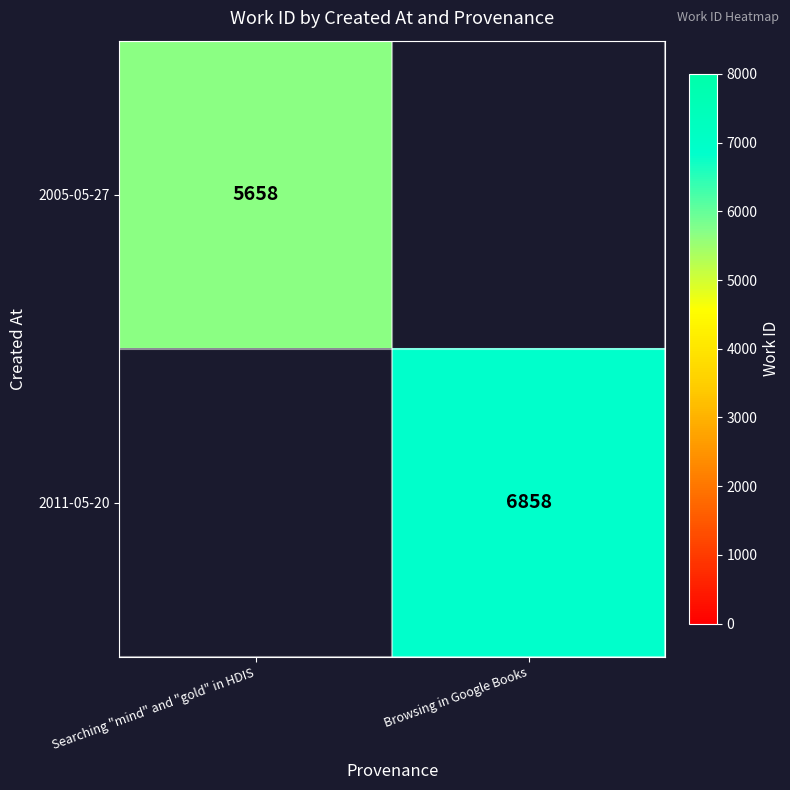

True or false: 2011-05-20 has a value of 10423 at Browsing in Google Books.

False